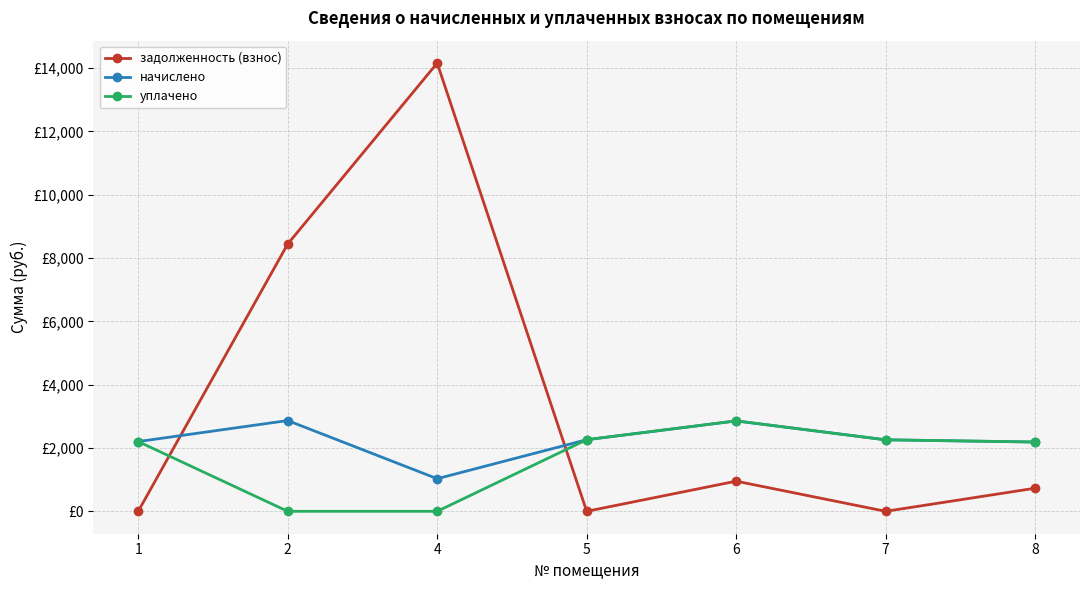

What are all the series names shown in the legend?

задолженность (взнос), начислено, уплачено